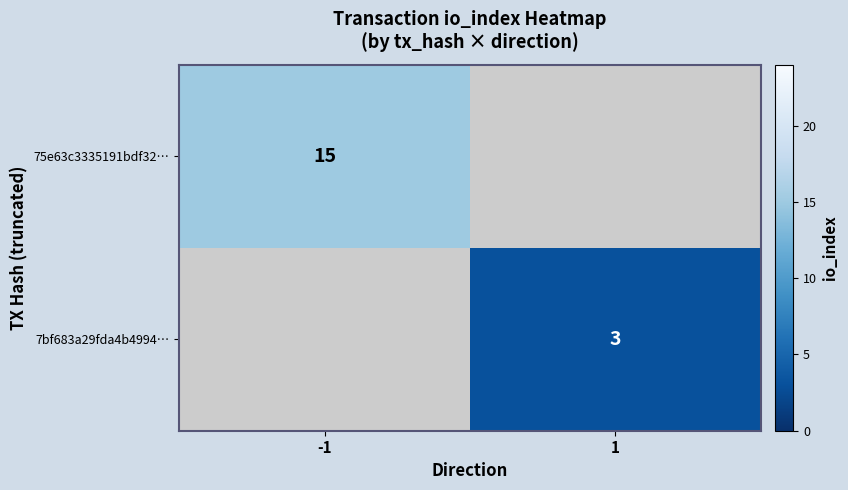

The 7bf683a29fda4b4994… series shows 3 at 1. True or false?

True